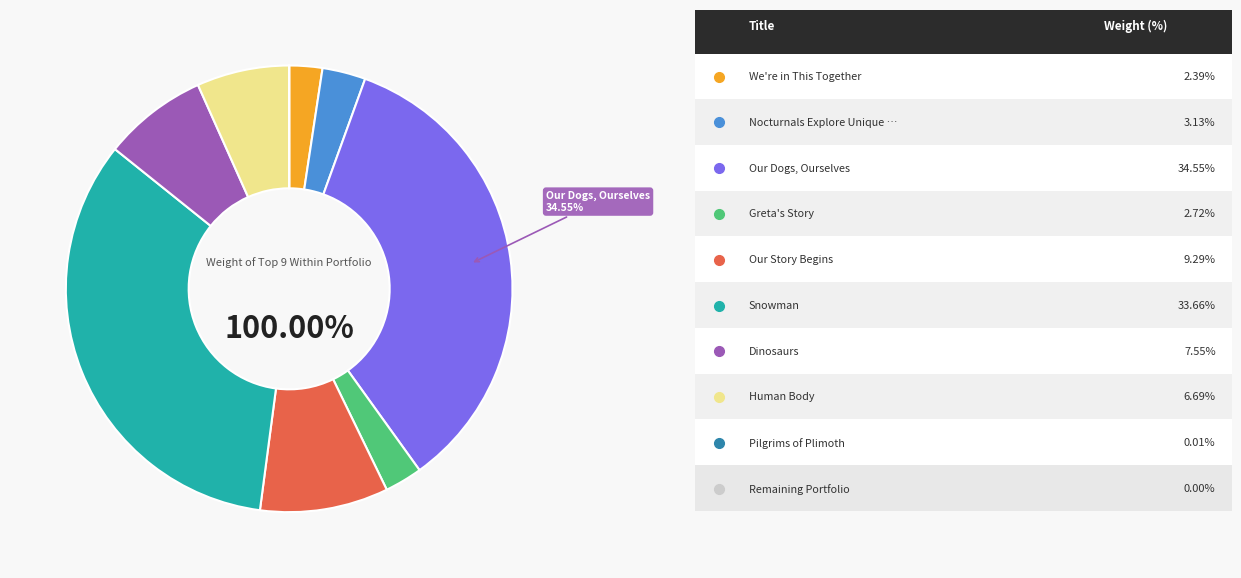

Is there any slice that represents more than half of the pie?

No